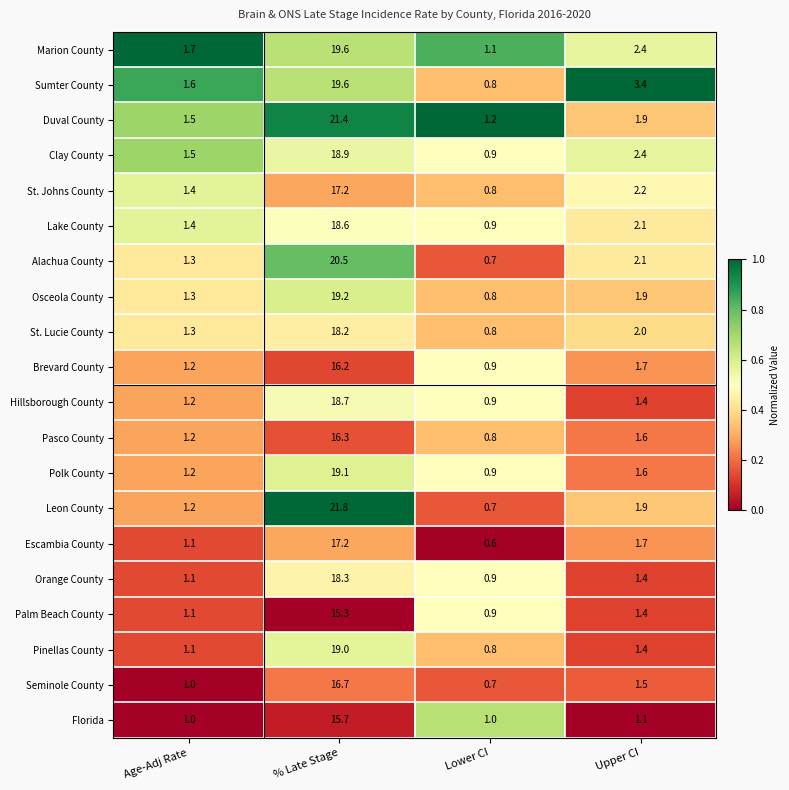

Rank the categories by St. Johns County value from lowest to highest.

Lower CI, Age-Adj Rate, Upper CI, % Late Stage